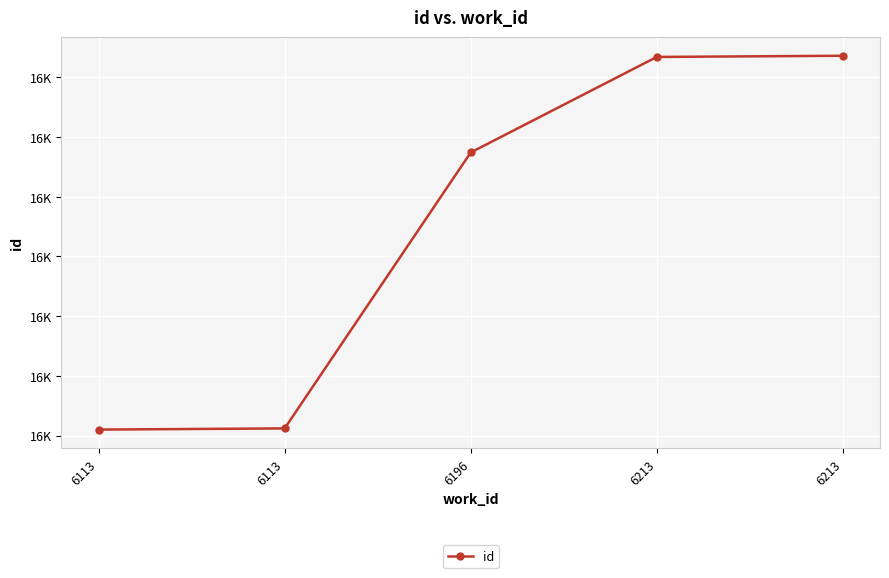

What is the value of the 5th point from the left?

16467